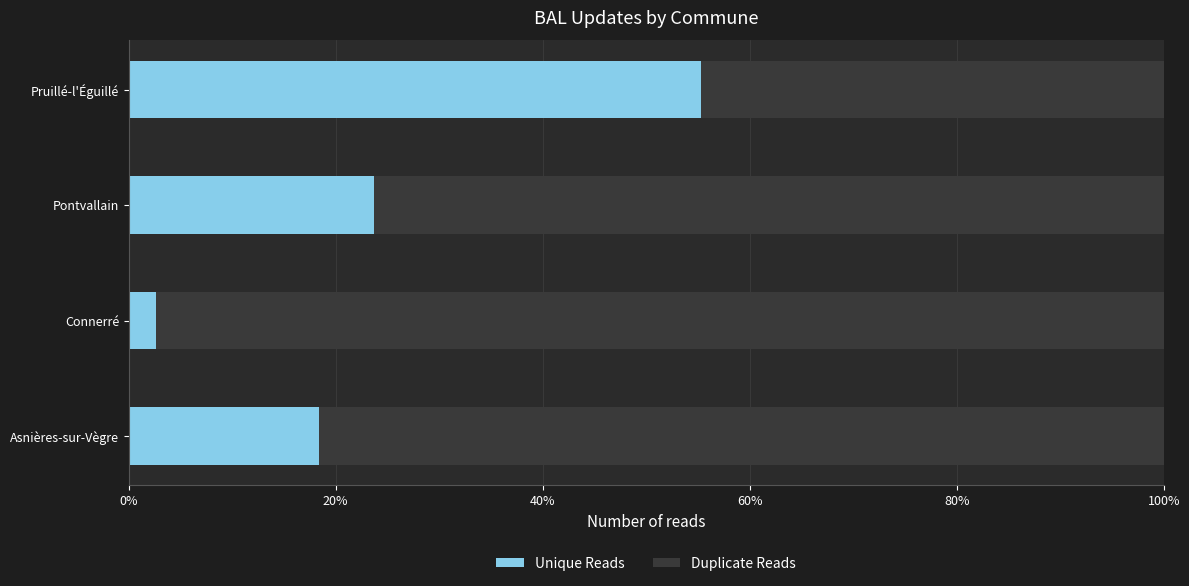

Where is Unique Reads nearest to the value 28?

Pontvallain